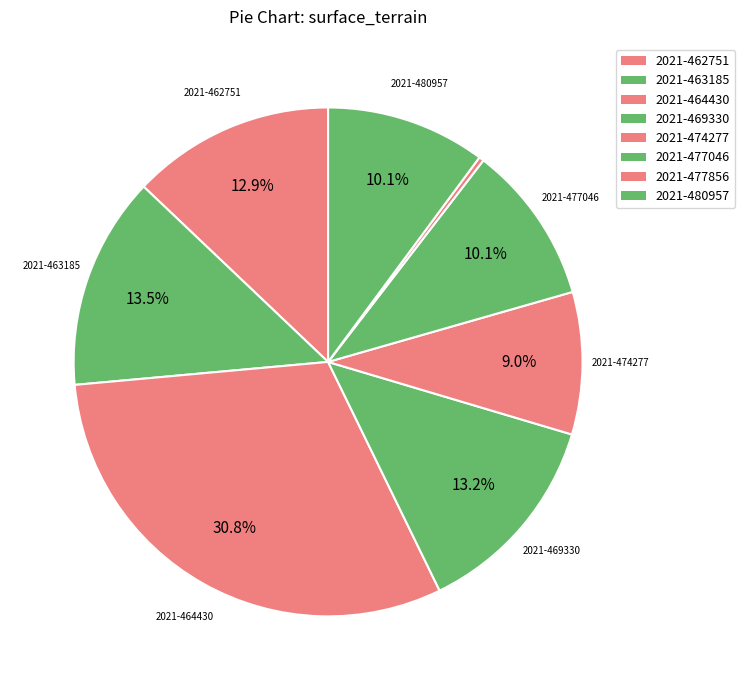

How many segments does this pie chart have?

8